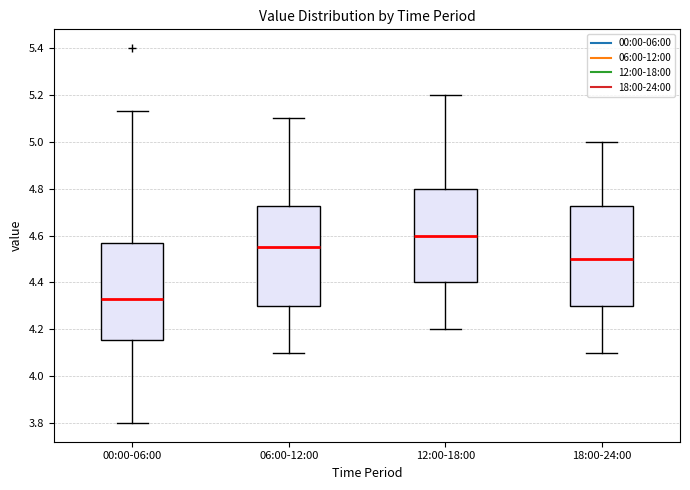

Reading left to right, read every box against the y-axis: the position of its median line, the range the box covers, and the ends of its whiskers. The values are not printed on the chart, so give them approximately, as read against the axis.

00:00-06:00: median 4.34, box 4.16 to 4.58, whiskers 3.80 to 5.14
06:00-12:00: median 4.56, box 4.30 to 4.72, whiskers 4.10 to 5.10
12:00-18:00: median 4.60, box 4.40 to 4.80, whiskers 4.20 to 5.20
18:00-24:00: median 4.50, box 4.30 to 4.72, whiskers 4.10 to 5.00